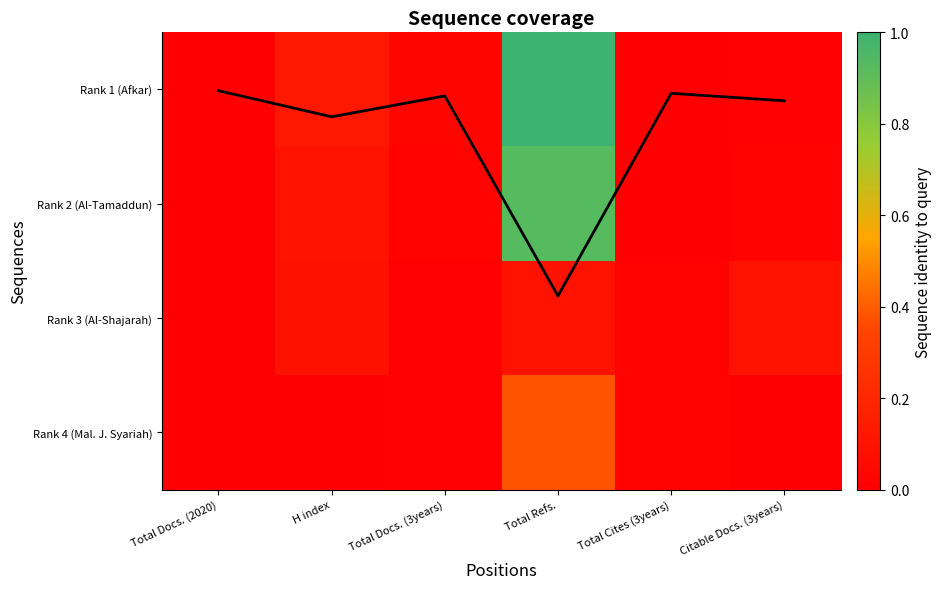

Is the value of mean coverage line at Total Cites (3years) greater than the value of Rank 4 (Mal. J. Syariah) at Citable Docs. (3years)?

Yes